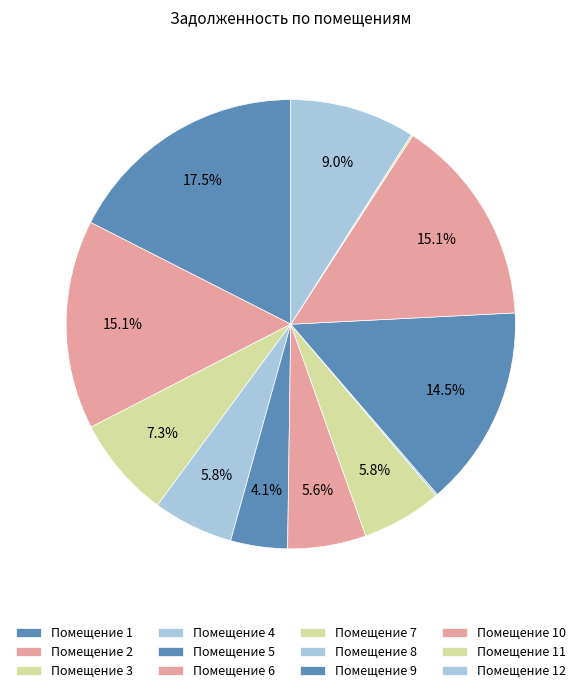

What is the largest slice in the pie chart?

1